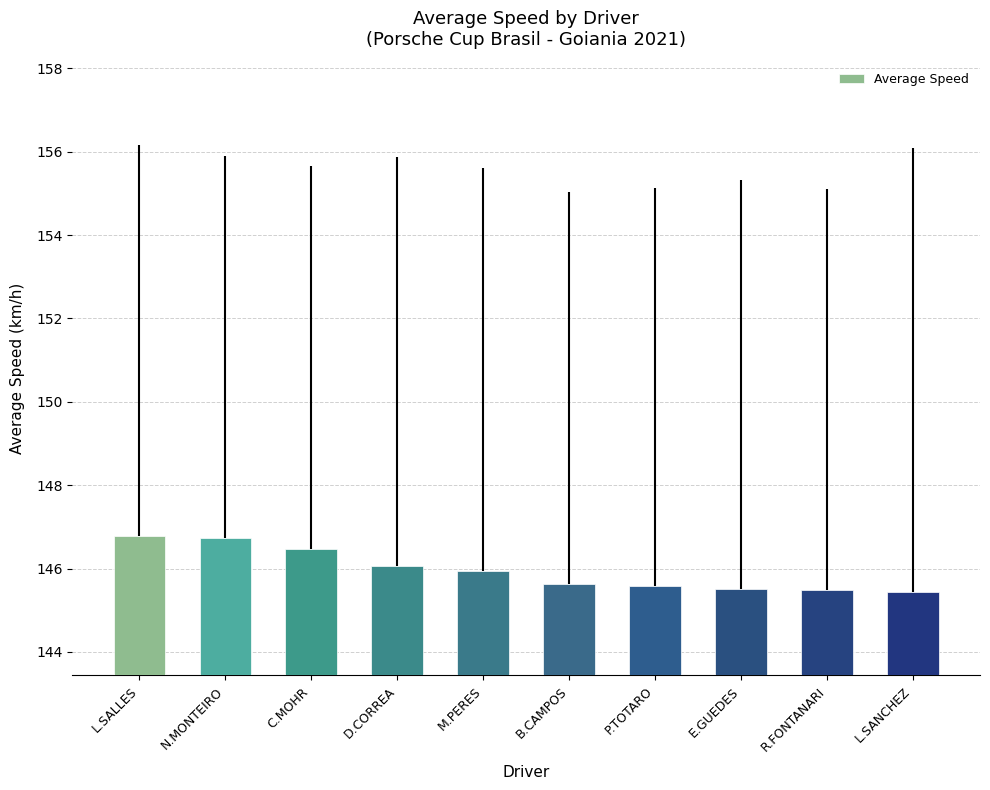

True or false: the data shows 197.2 at L.SALLES.

False